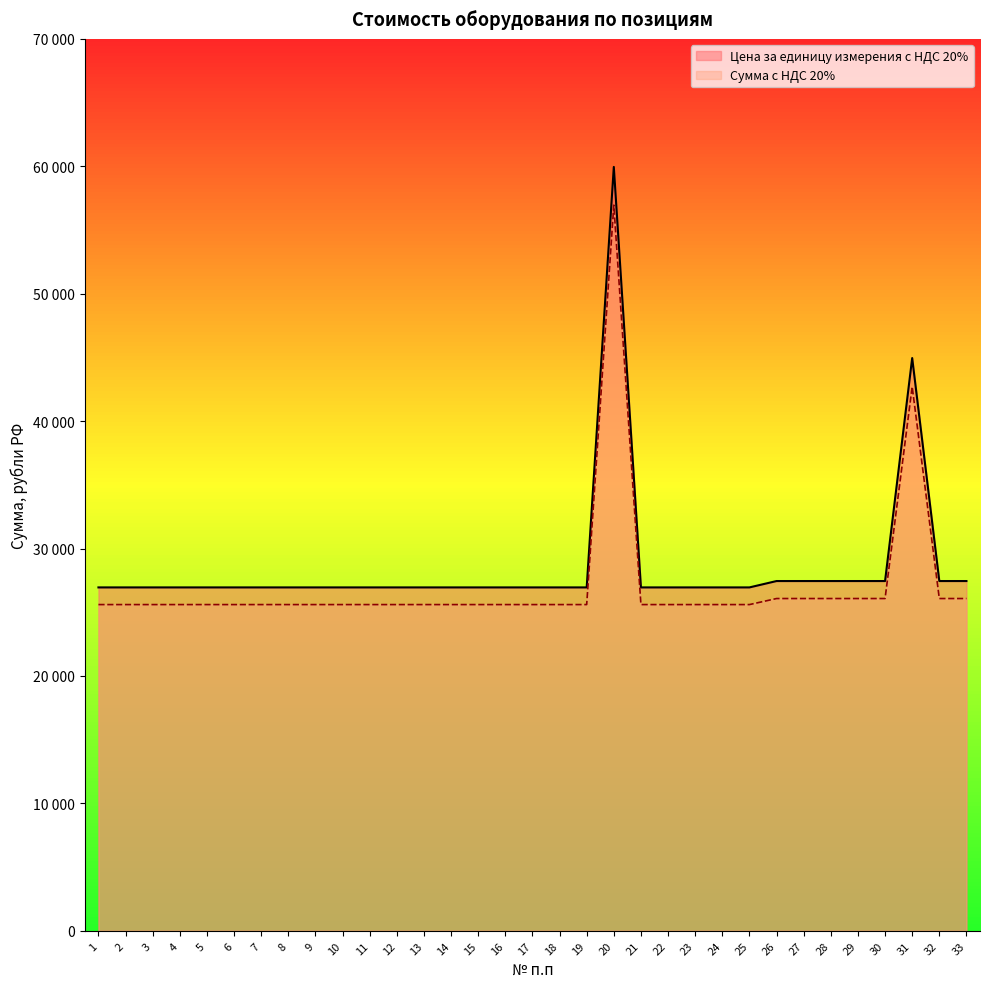

At which category is the sum across all series the highest?

20